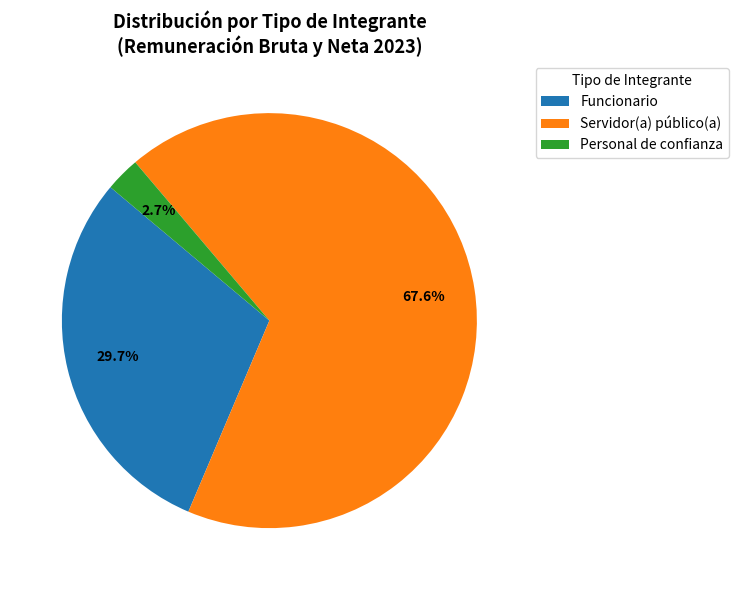

To the nearest percent, what portion does Funcionario represent?

30%